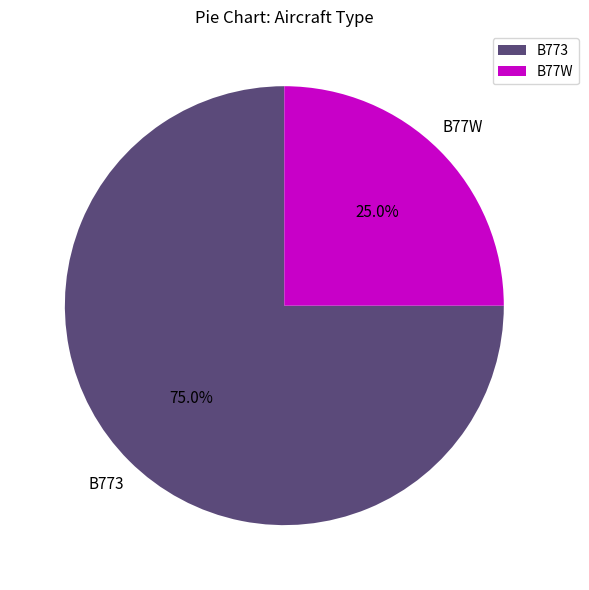

To the nearest percent, what is the difference between the largest and smallest slice percentages?

50%